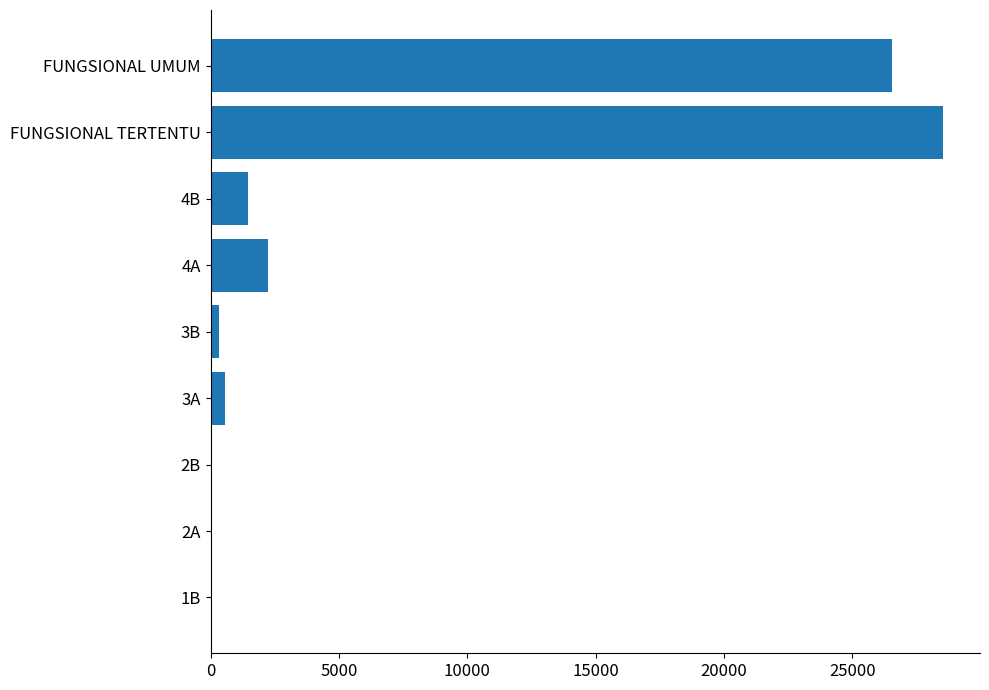

Read the value at FUNGSIONAL TERTENTU.

28542